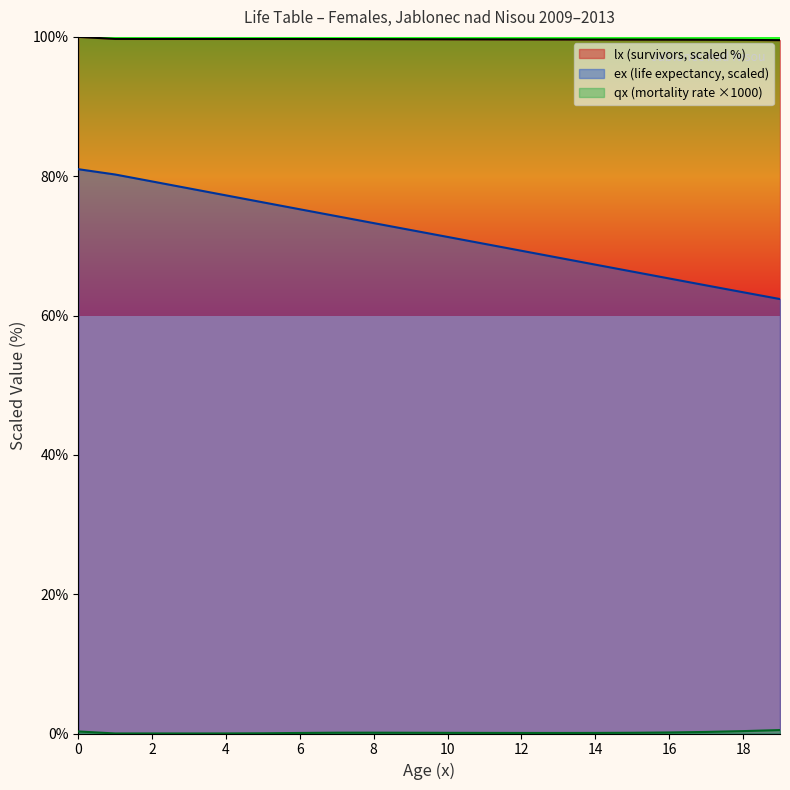

Read the qx_scaled value at 7.

0.1